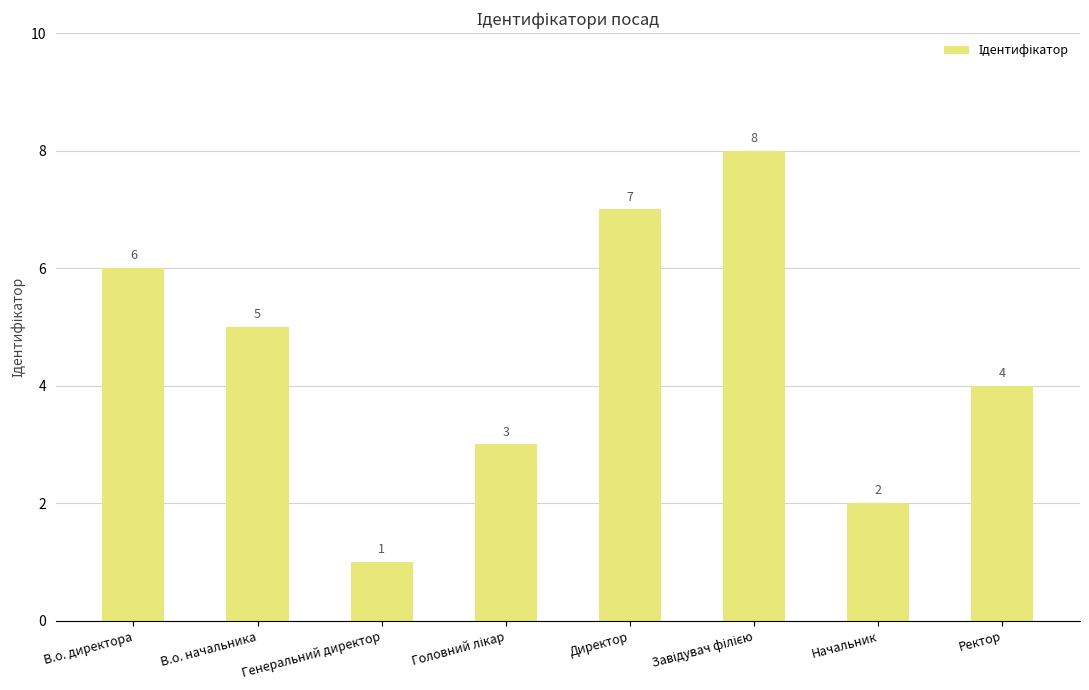

How many bars are there in total?

8